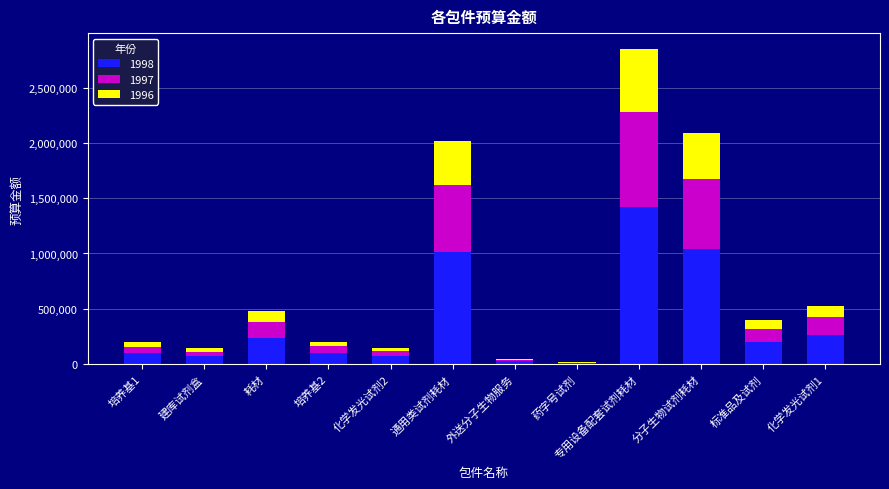

What is the sum of all 1998 values?

4558997.0